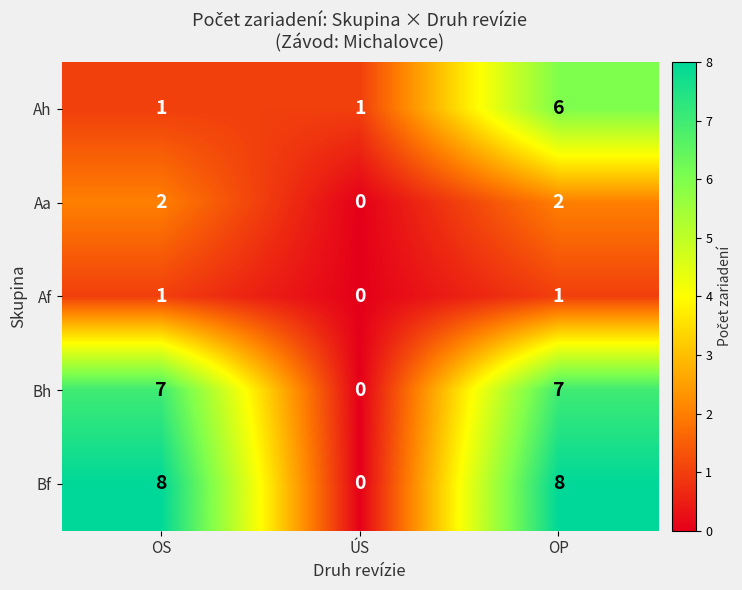

Which series changed the most between ÚS and OP?

Bf